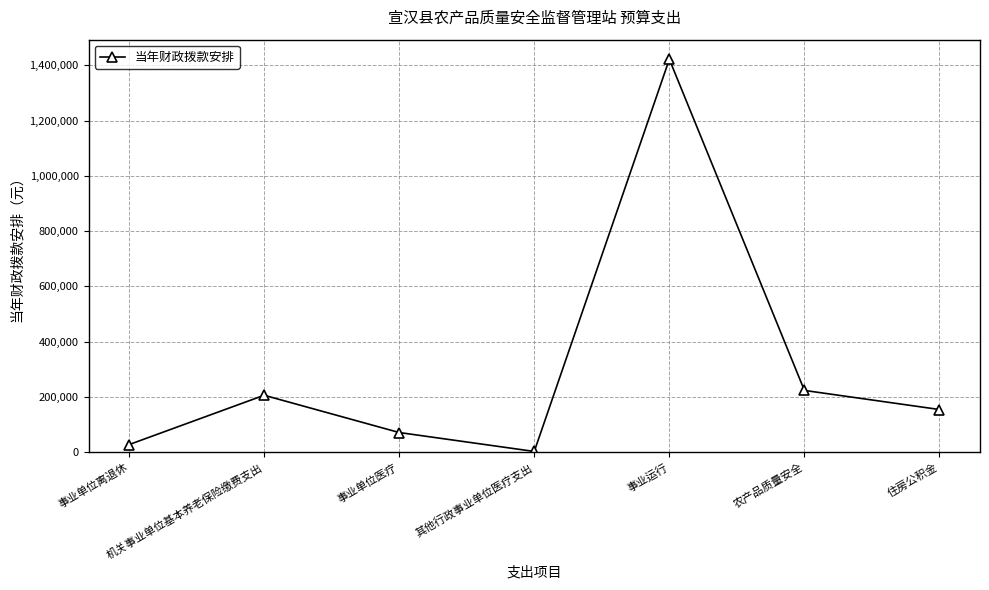

Between 事业单位离退休 and 事业单位医疗, which is larger?

事业单位医疗